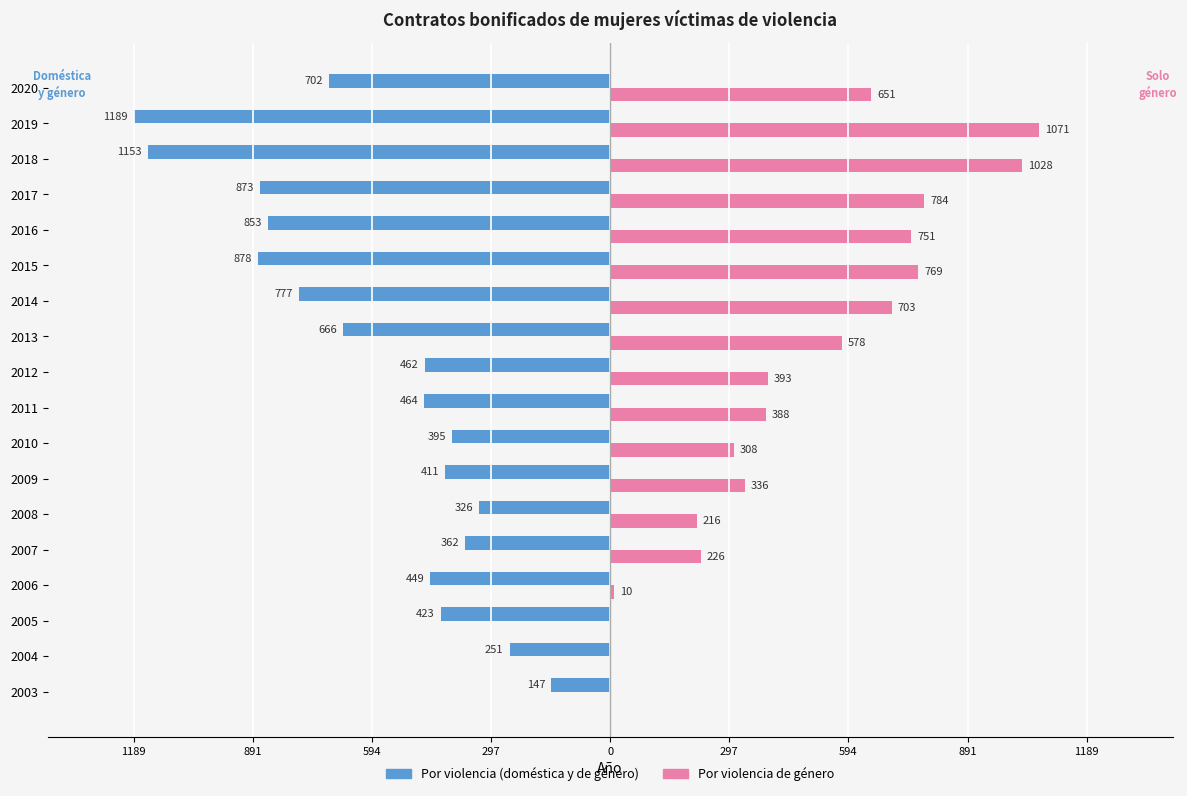

What are all the series names shown in the legend?

Por violencia (doméstica y de género), Por violencia de género